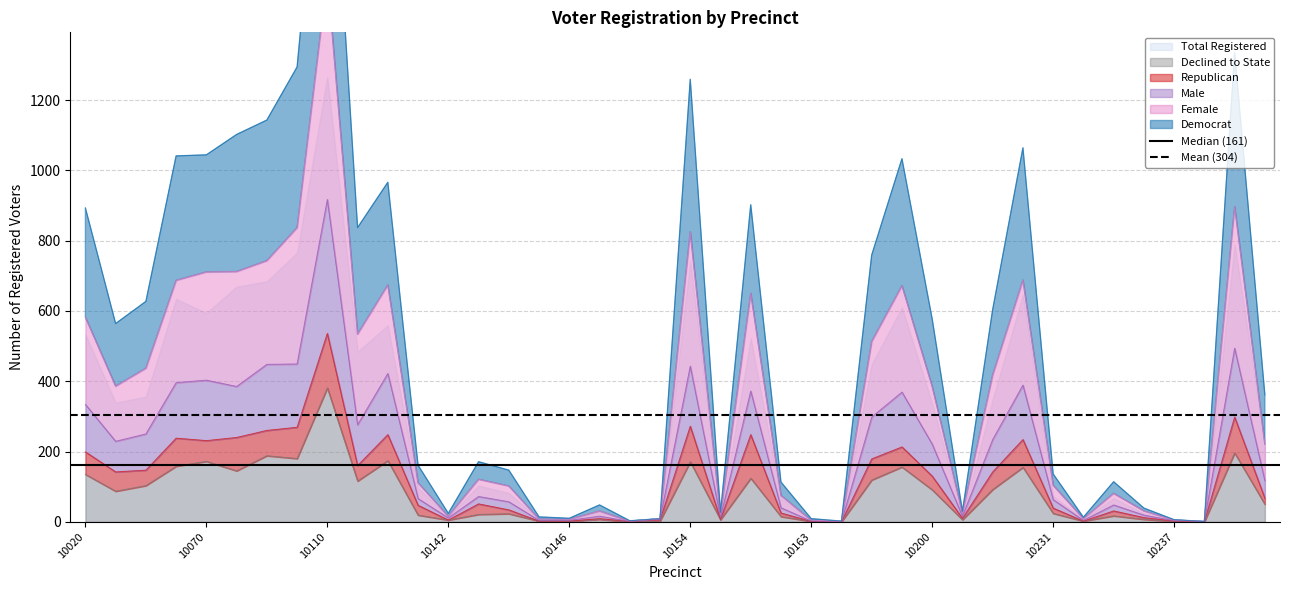

The value of Declined to State at 10070 is 172. True or false?

True